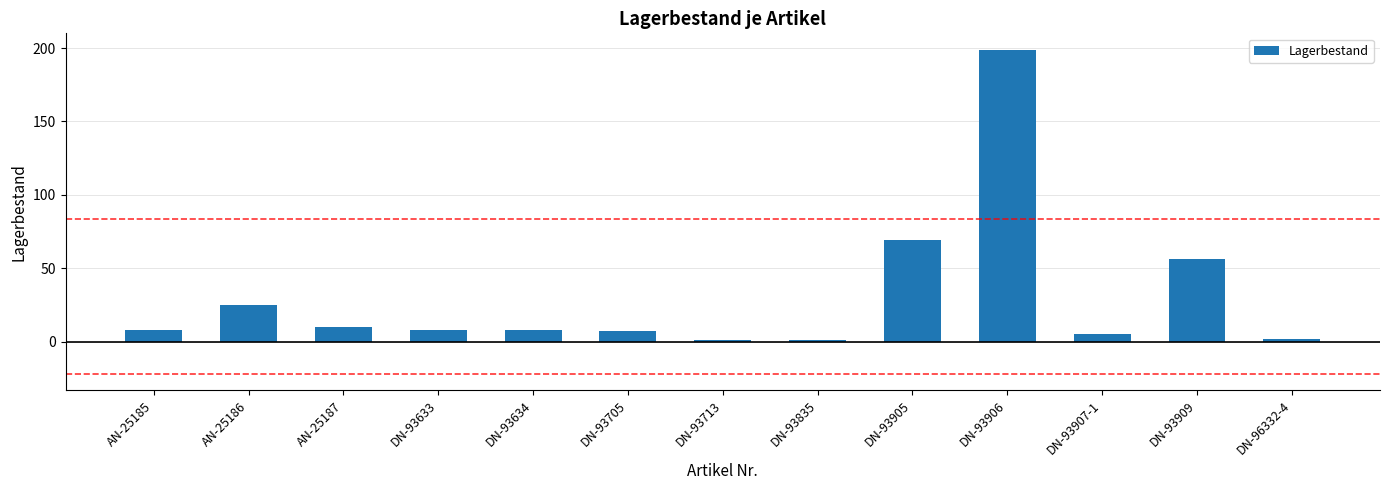

What is the change in value from DN-93713 to DN-93906?

+198